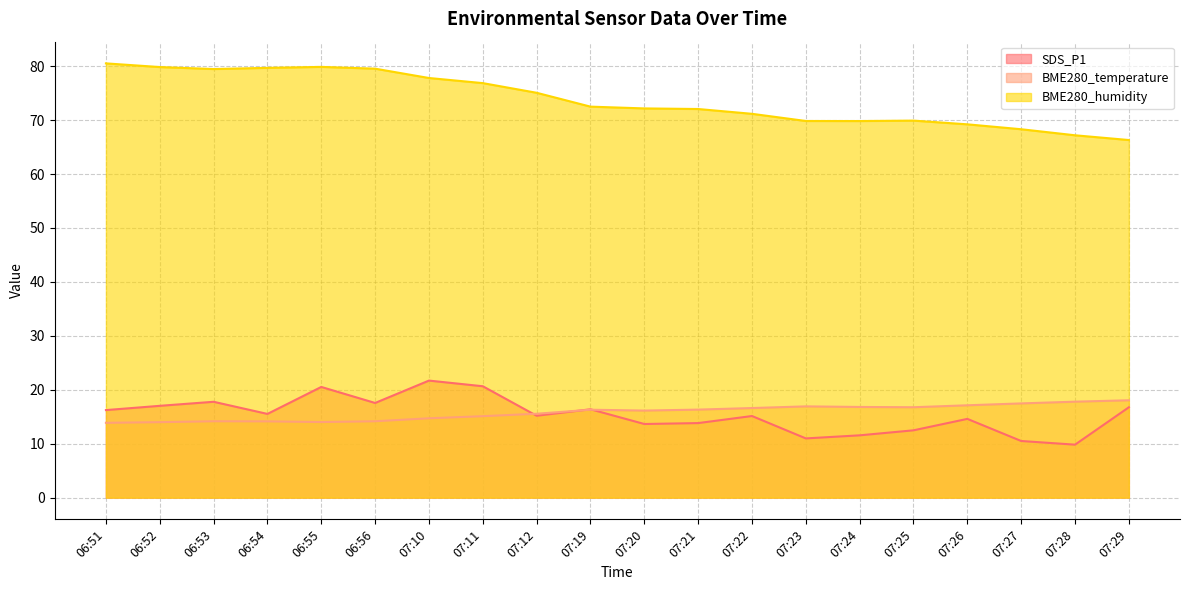

Which category has the lowest value across all series?

07:28